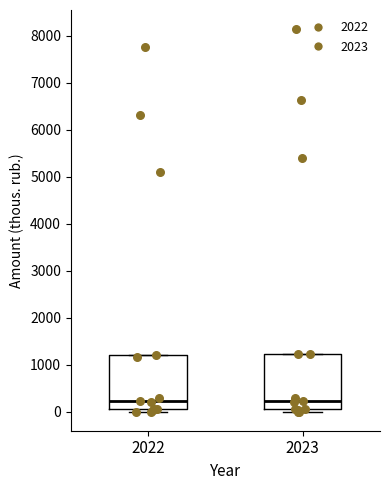

Reading left to right, transcribe this box plot: for each box, give where its median line is, the range the box spans, and where its two whiskers end, as read against the y-axis. The values are not printed on the chart, so give them approximately, as read against the axis.

2022: median 200, box 100 to 1200, whiskers 0 to 1200
2023: median 200, box 100 to 1200, whiskers 0 to 1200